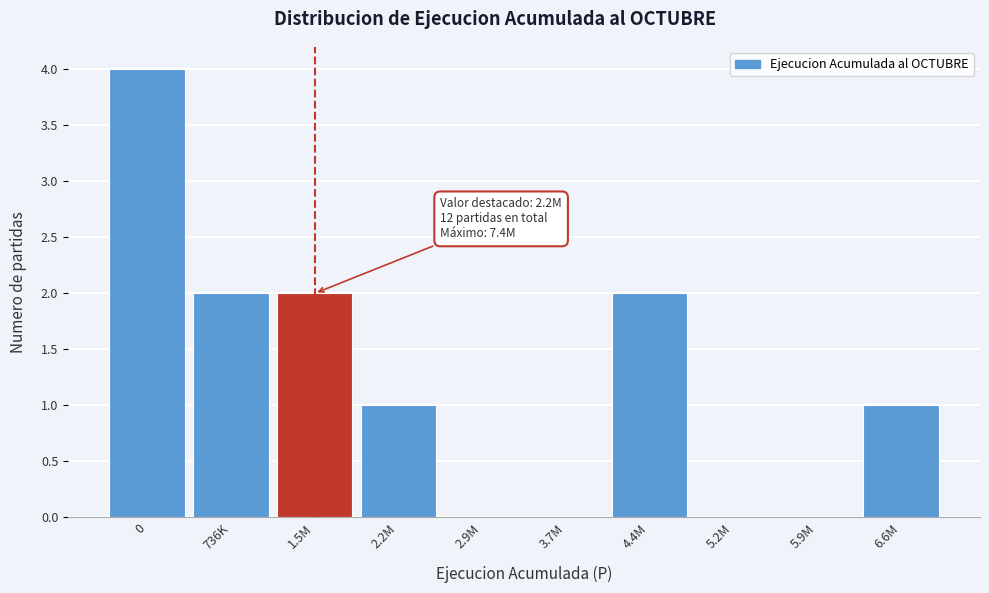

Reading left to right, what are all the values shown in this chart?

0=4	736K=2	1.5M=2	2.2M=1	2.9M=0	3.7M=0	4.4M=2	5.2M=0	5.9M=0	6.6M=1